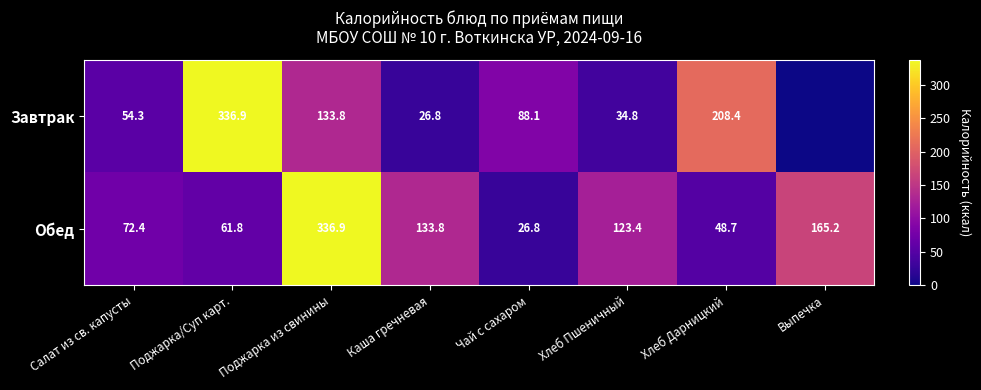

Is the value of Завтрак at Хлеб Дарницкий greater than the value of Обед at Каша гречневая?

Yes